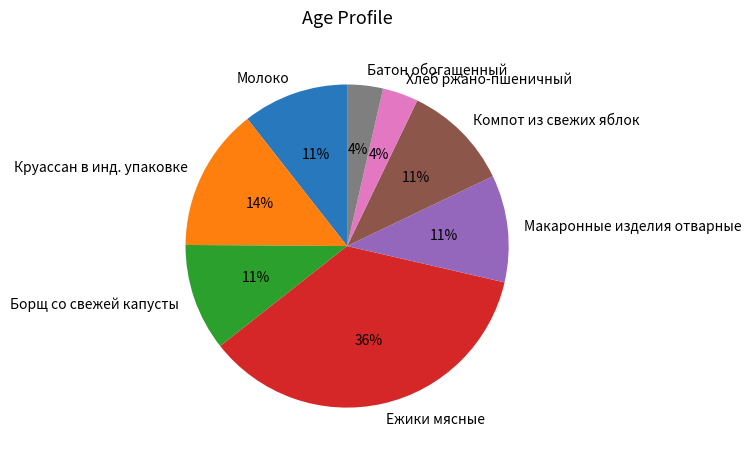

Is Хлеб ржано-пшеничный the majority of the pie?

No